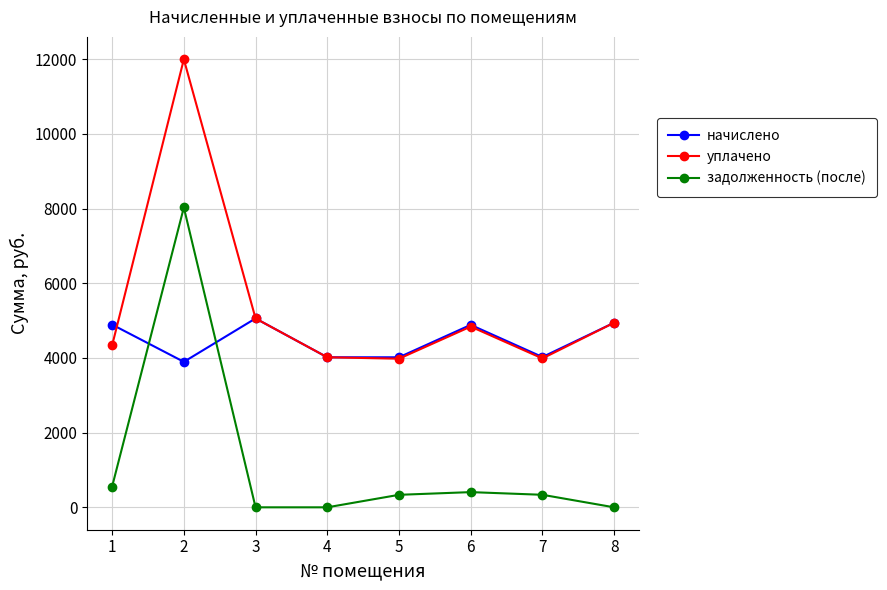

At which label does задолженность (после) first exceed 335?

1